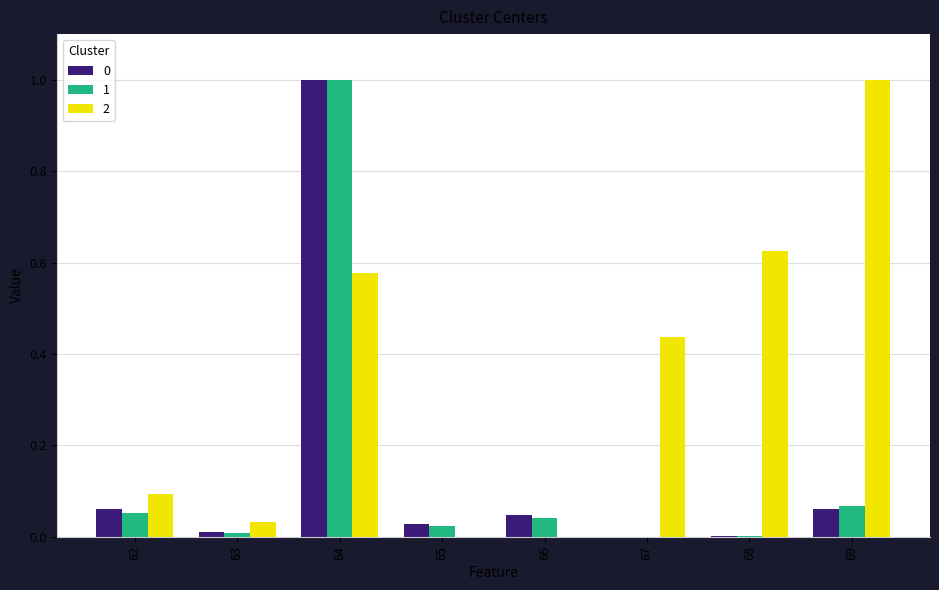

At which category is the sum across all series the highest?

64